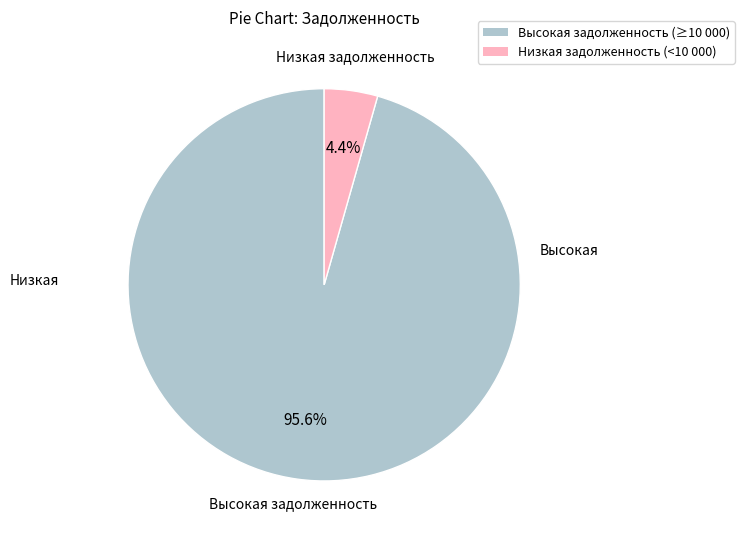

Which has a higher value, Высокая задолженность (≥10 000) or Низкая задолженность (<10 000)?

Высокая задолженность (≥10 000)